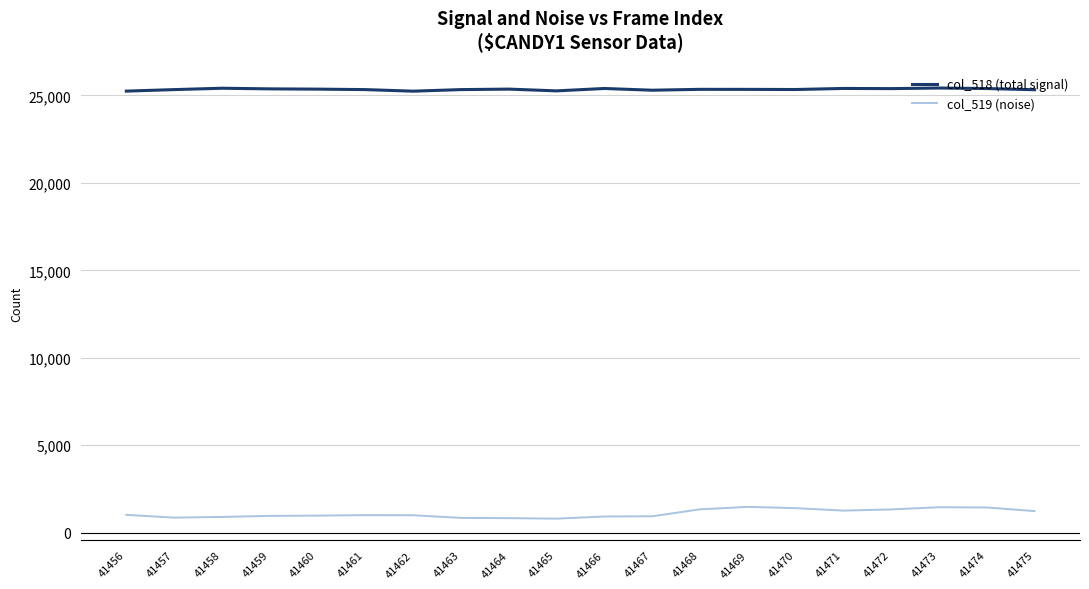

At how many categories does at least one series exceed 24391?

20